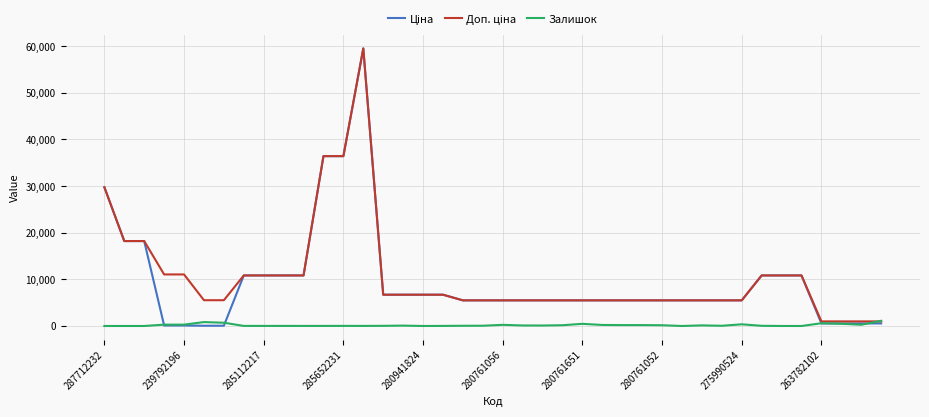

What is the difference between the second highest and minimum values in the Ціна series?

36368.8